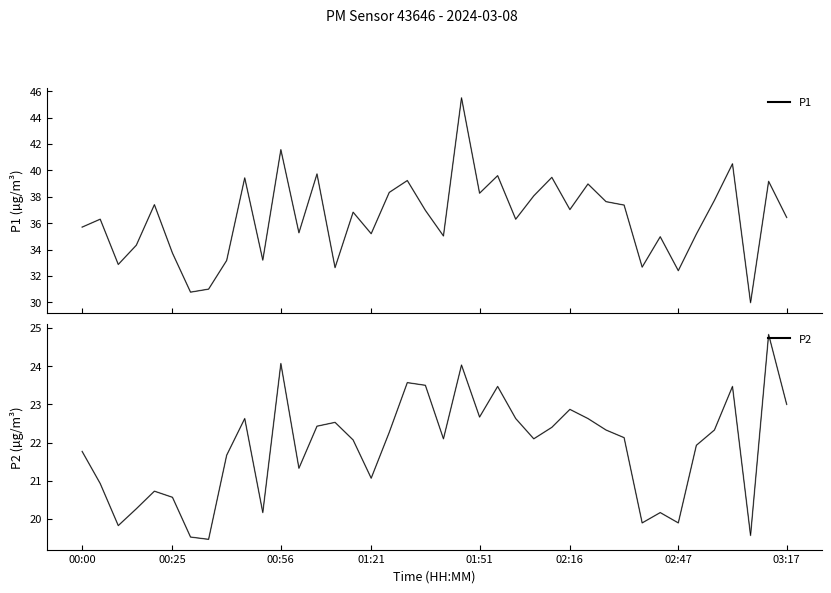

How many lines are shown in the chart?

2